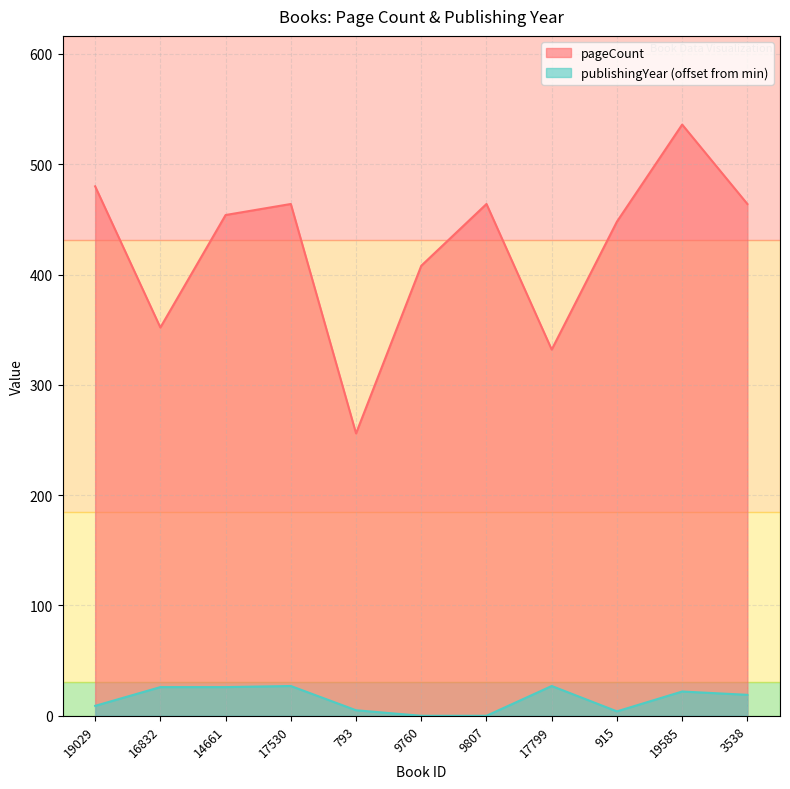

Which series has the largest range (max minus min)?

pageCount